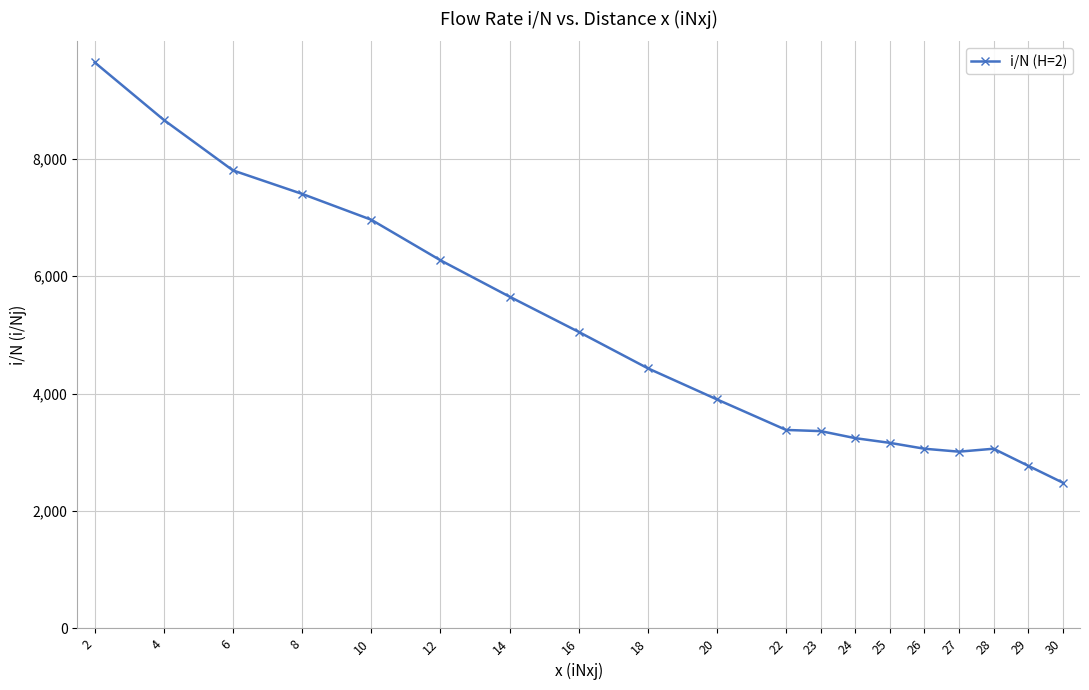

Which has a higher value, 6 or 26?

6